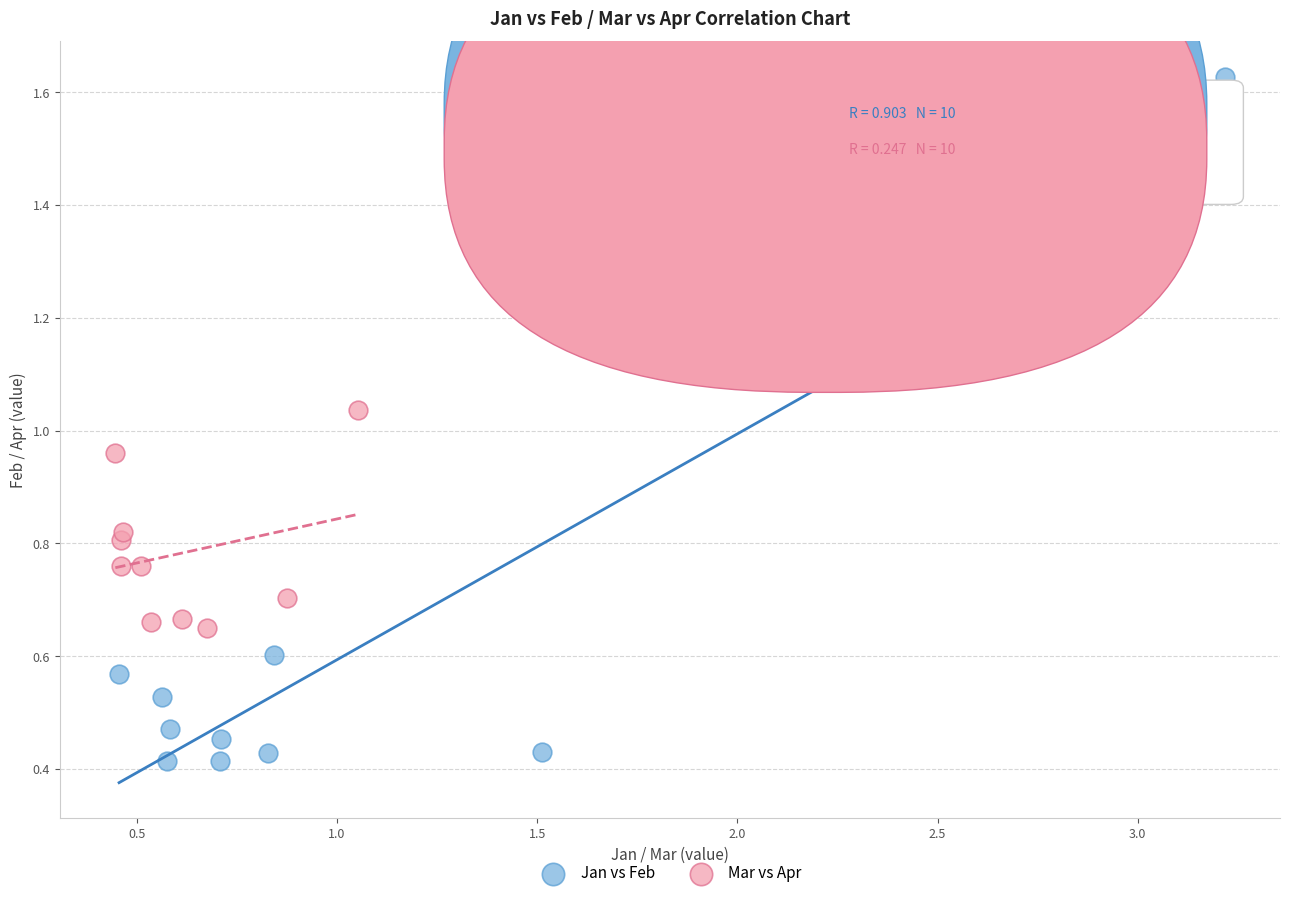

Which series reaches the minimum Y coordinate?

Jan vs Feb